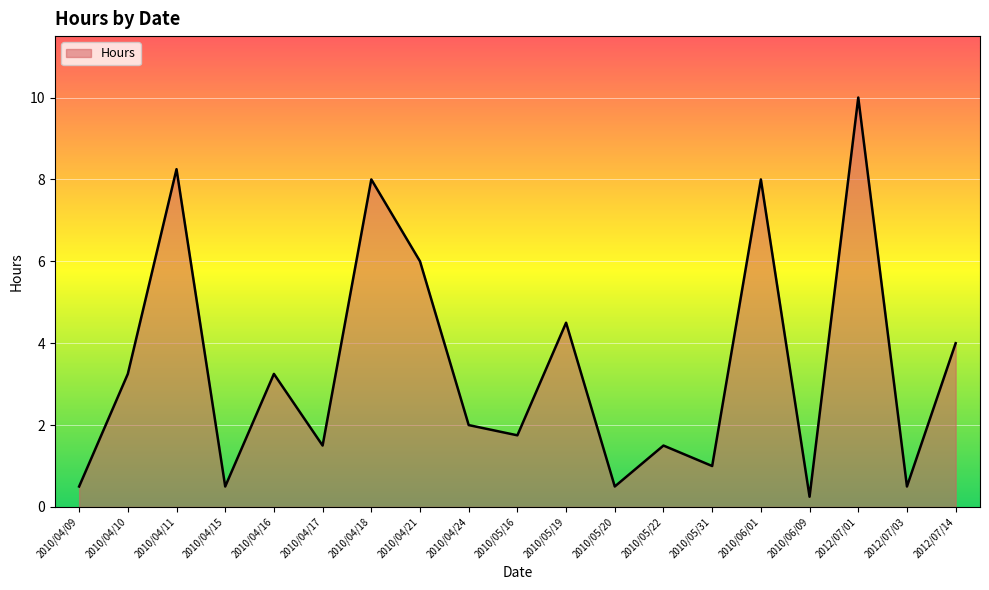

The value at 2010/04/18 is 8.0. True or false?

True